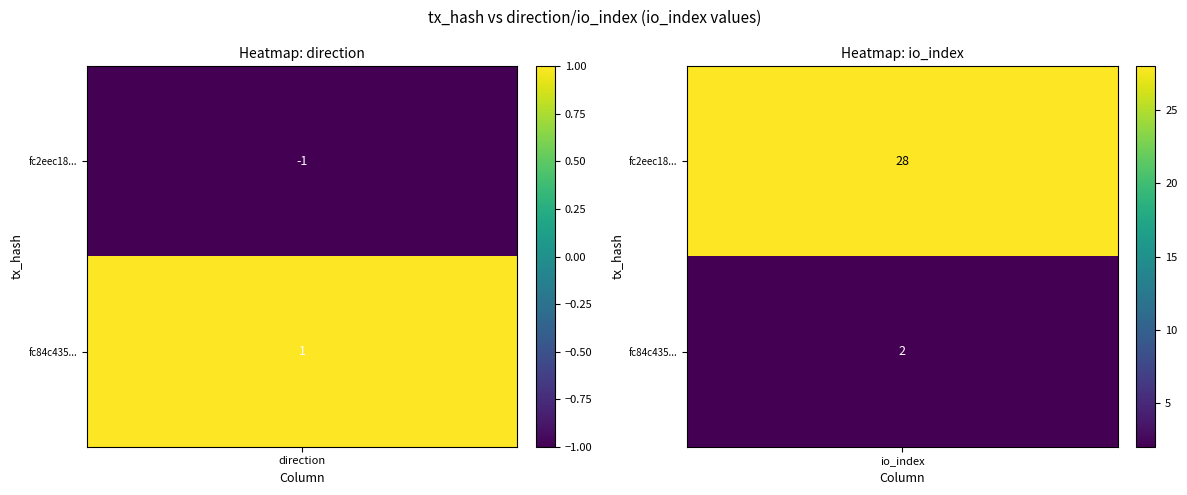

How many negative values does the fc2eec18cf6293239a04e654776943410654754 series have?

1